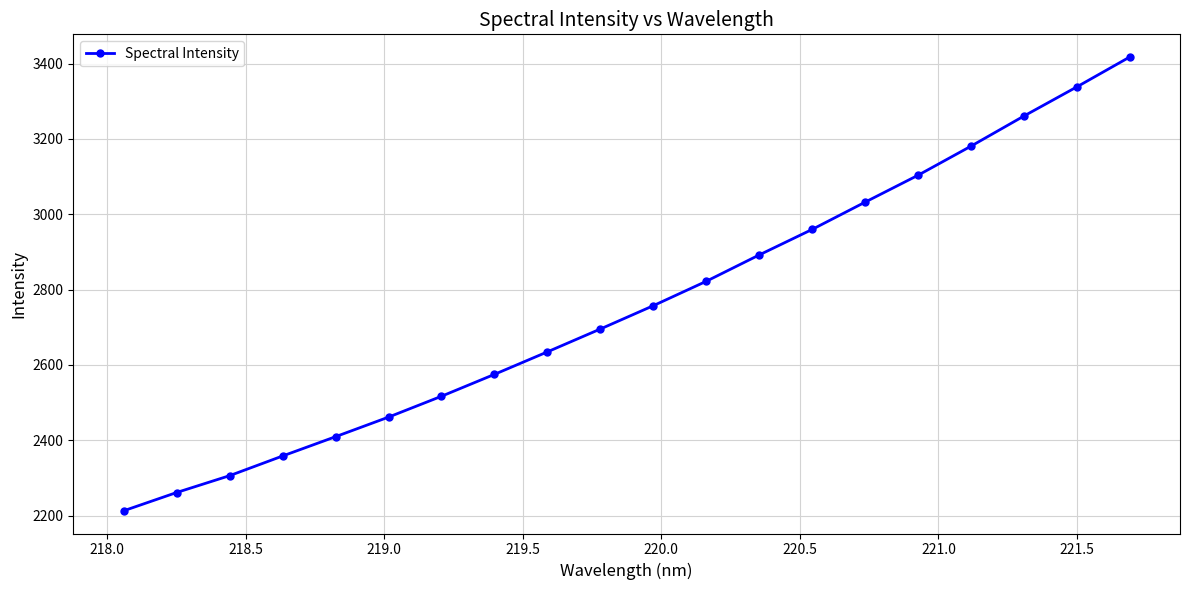

How many data points does each series have?

20